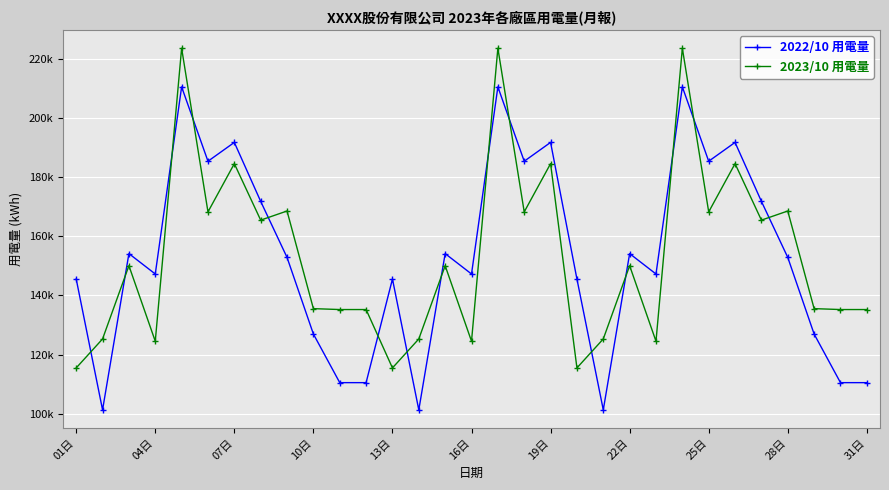

Does the chart have visible grid lines?

Yes